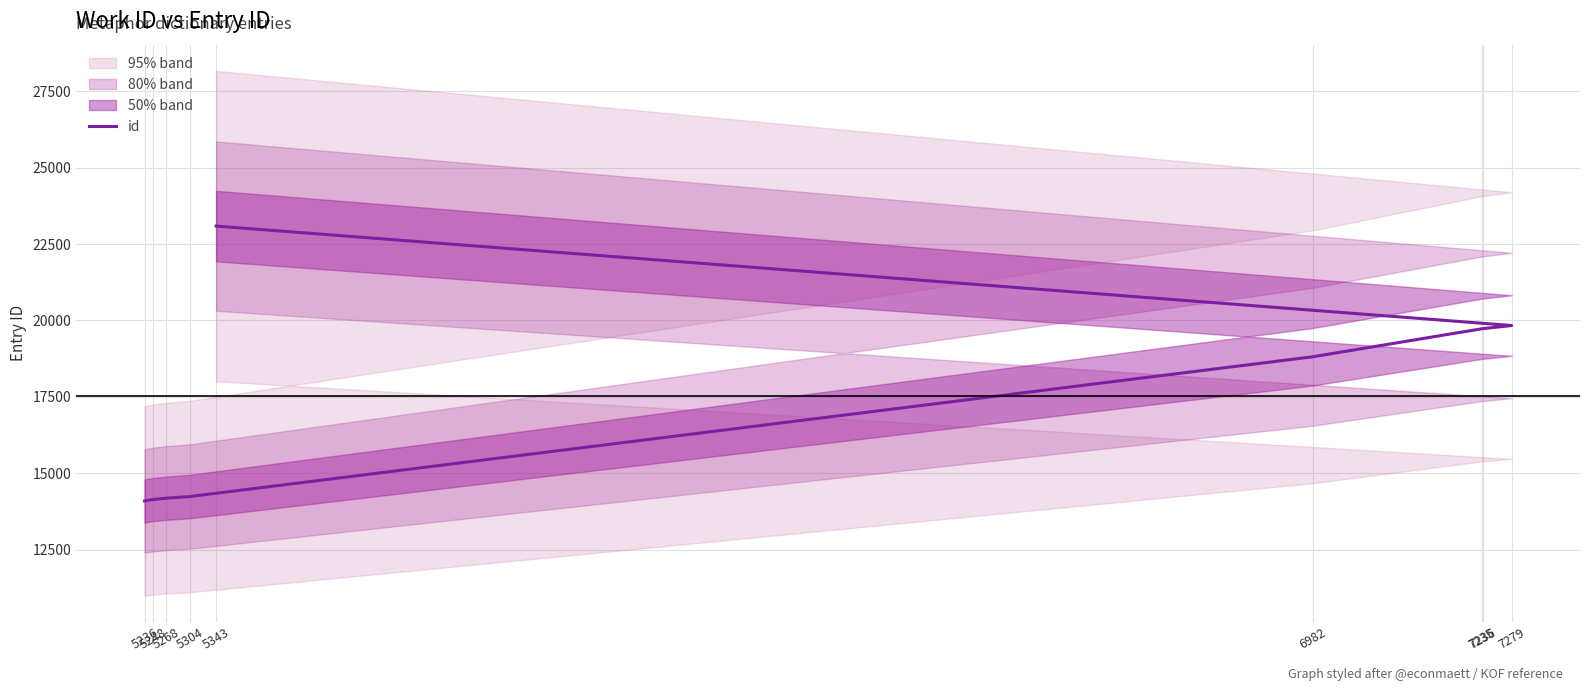

Is it true that the value at 5236 is 7540?

False